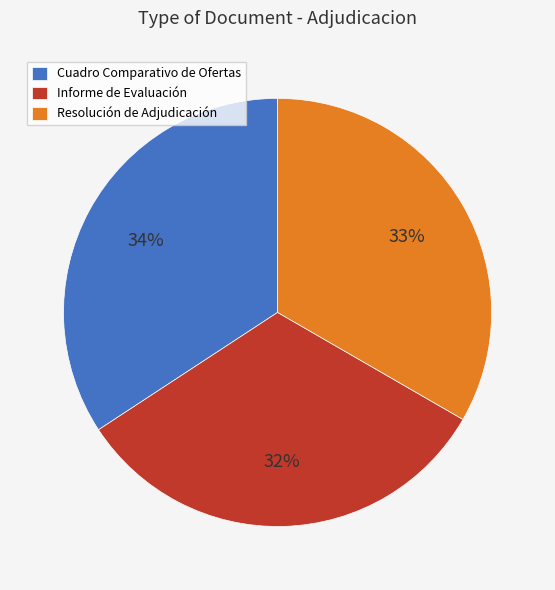

Is the sum of Resolución de Adjudicación and Cuadro Comparativo de Ofertas greater than half?

Yes